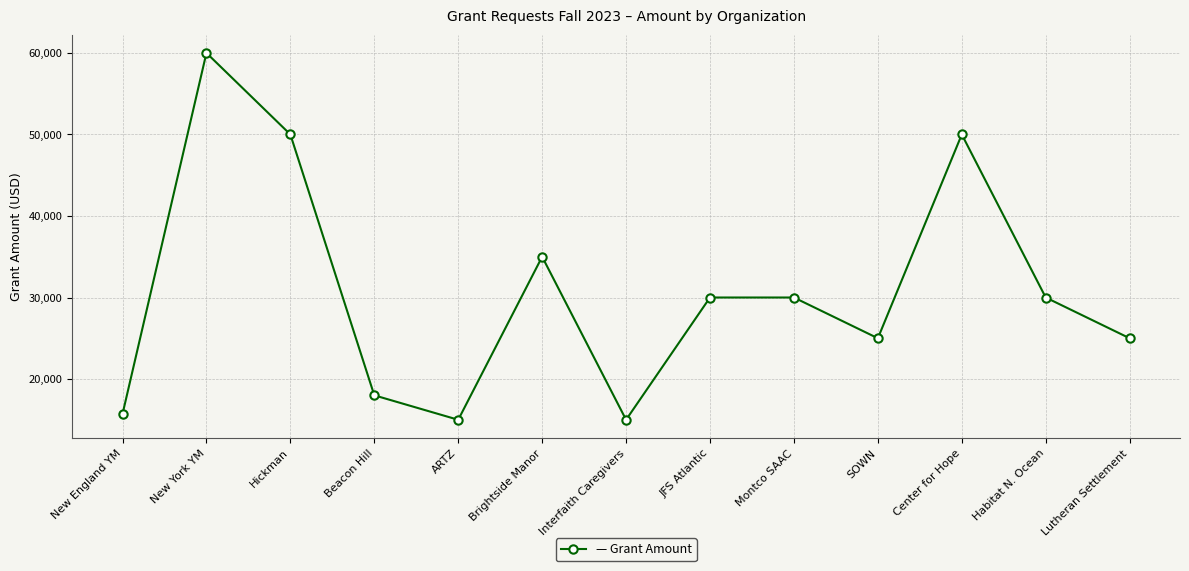

What is the value of the 7th point from the left?

15000